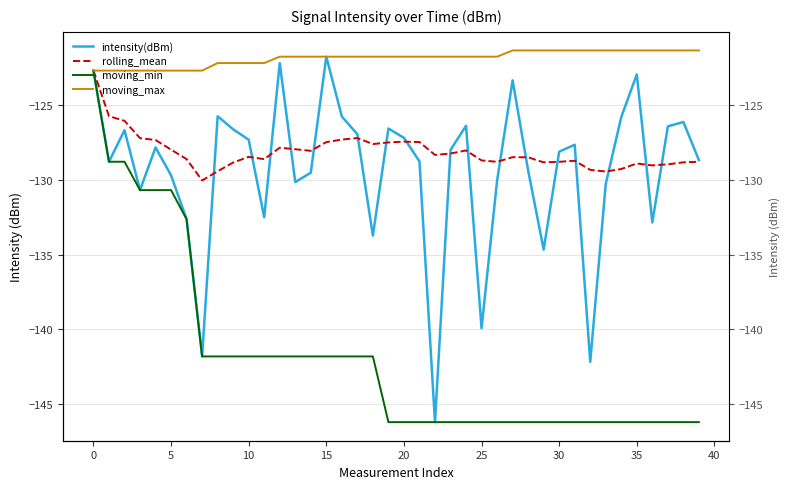

What is the greatest value displayed?

-121.3